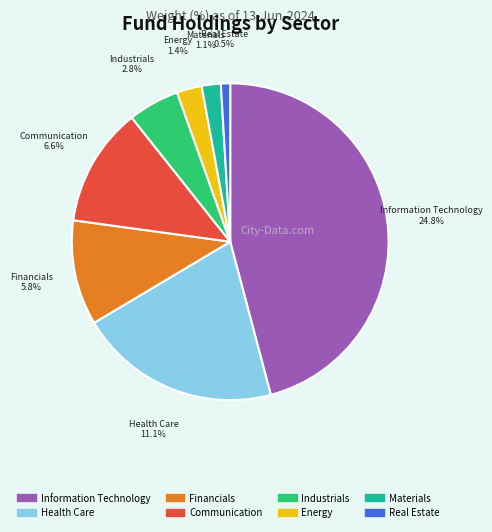

Between Health Care and Information Technology, which is larger?

Information Technology